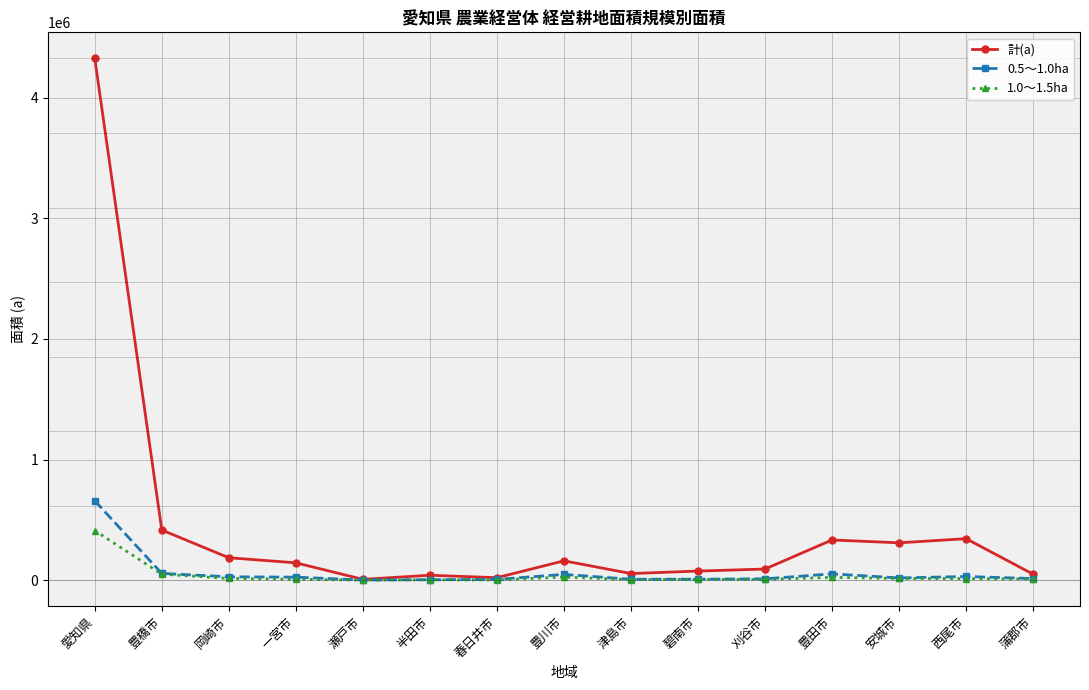

What is the label of the 5th point from the left?

瀬戸市